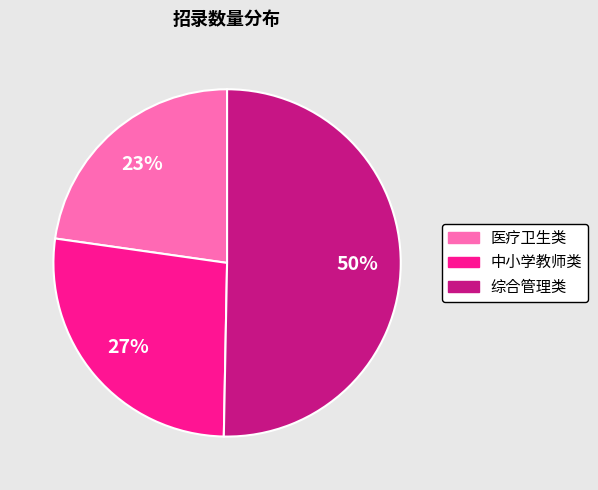

What is the majority slice?

综合管理类